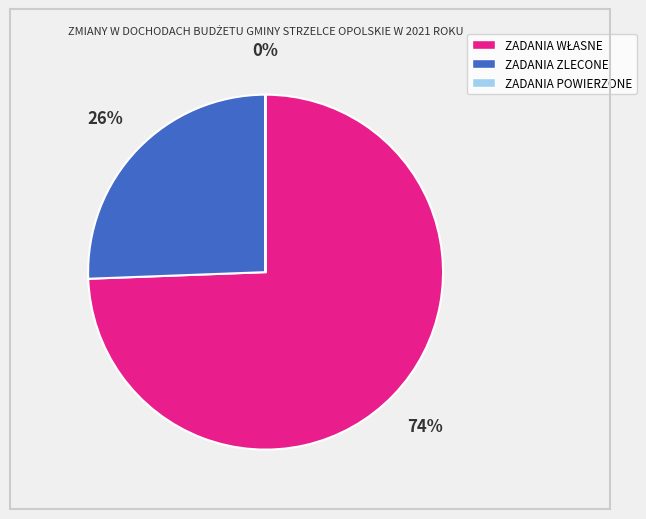

To the nearest percent, what percentage of the pie is ZADANIA ZLECONE?

26%